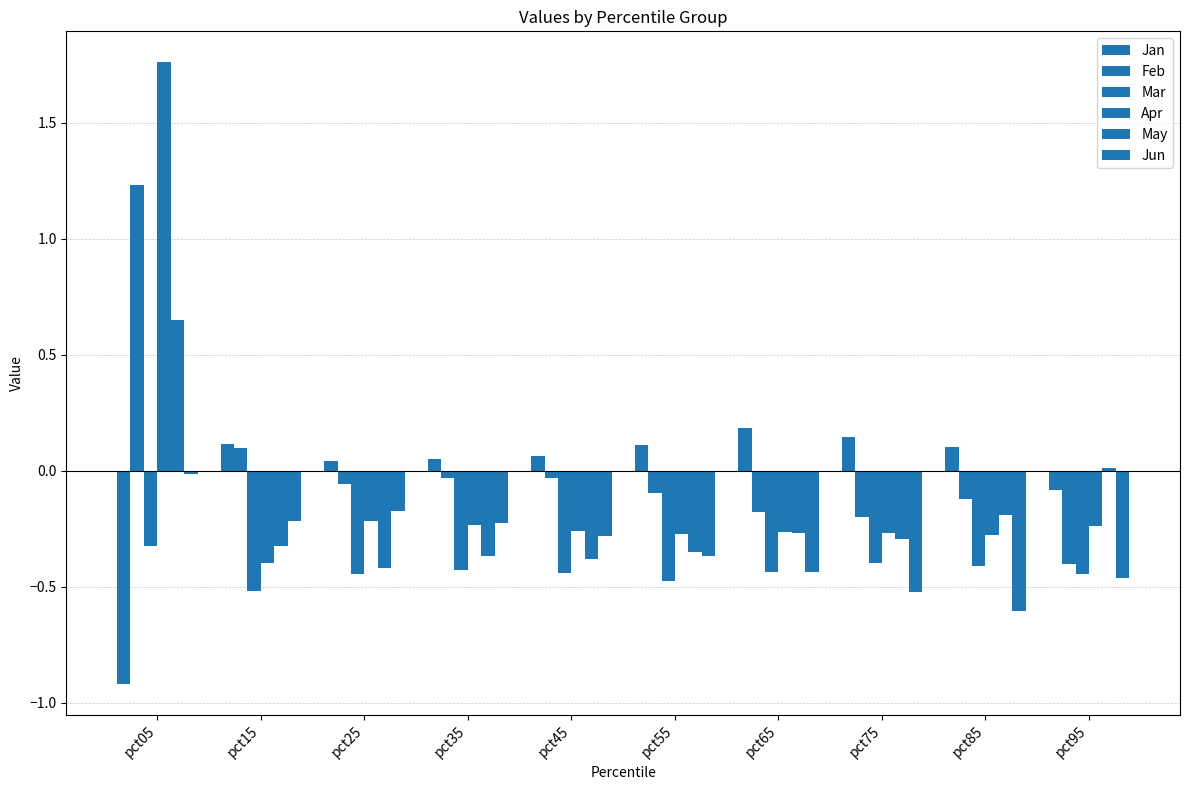

Are the bars grouped side by side (vs. stacked)?

Yes